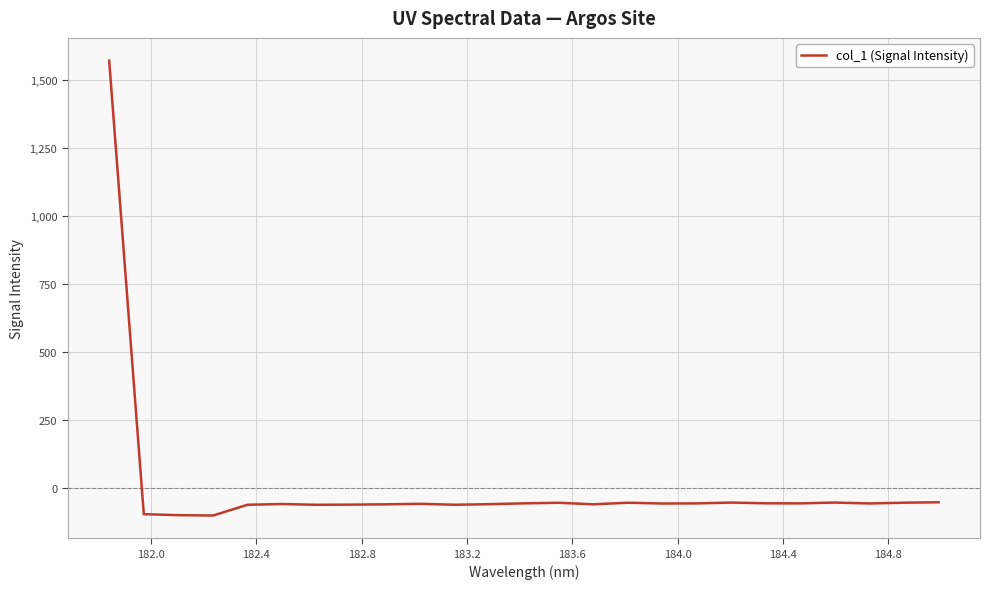

What is the minimum value shown in the chart?

-100.1